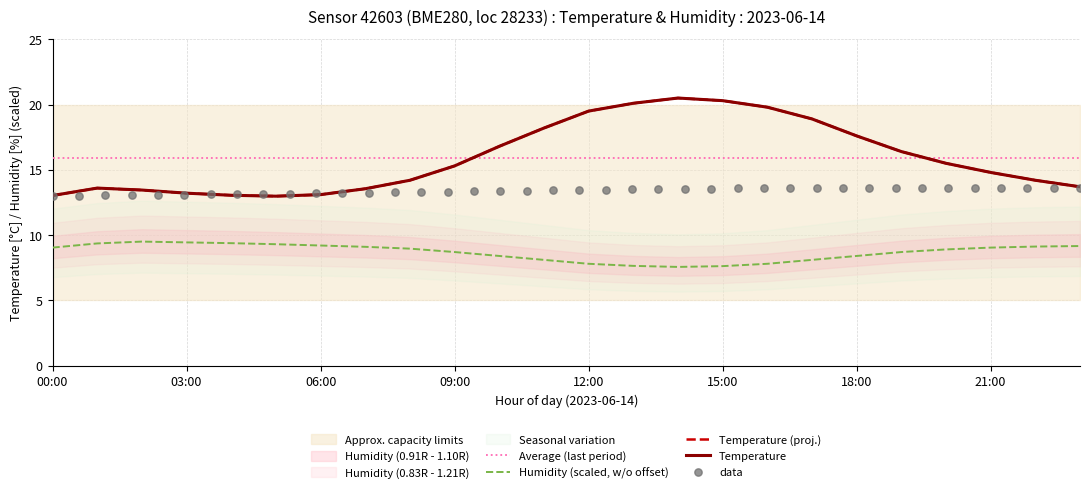

At which category is the sum across all series the highest?

14:00